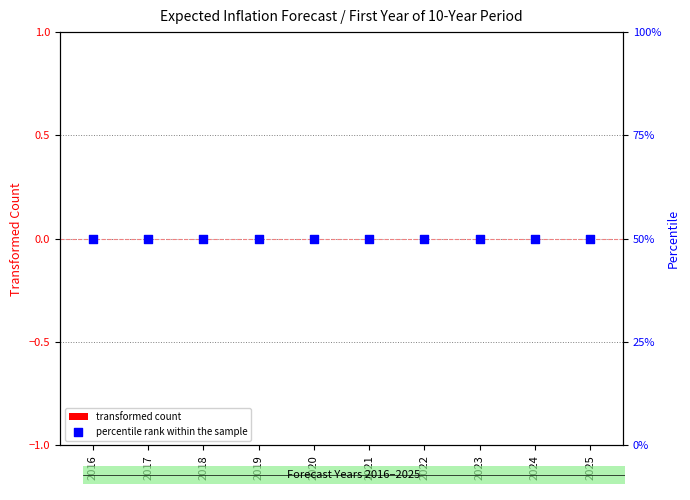

Which series reaches the maximum Y coordinate?

percentile rank within the sample